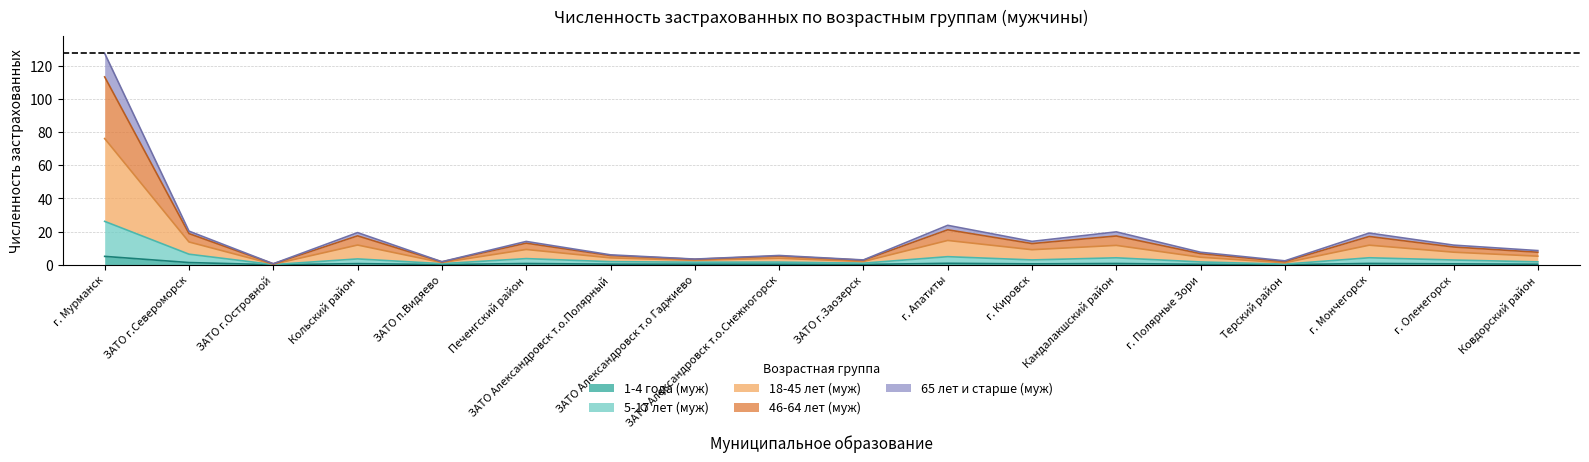

Is it true that 1-4 года (муж) equals 0.0 at Терский район?

False